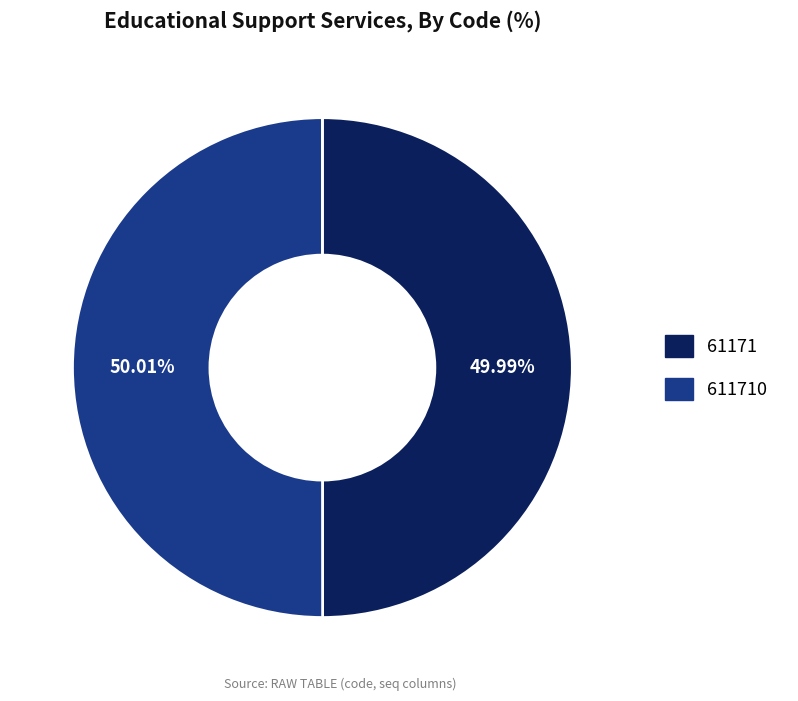

Is there any slice that represents more than half of the pie?

Yes